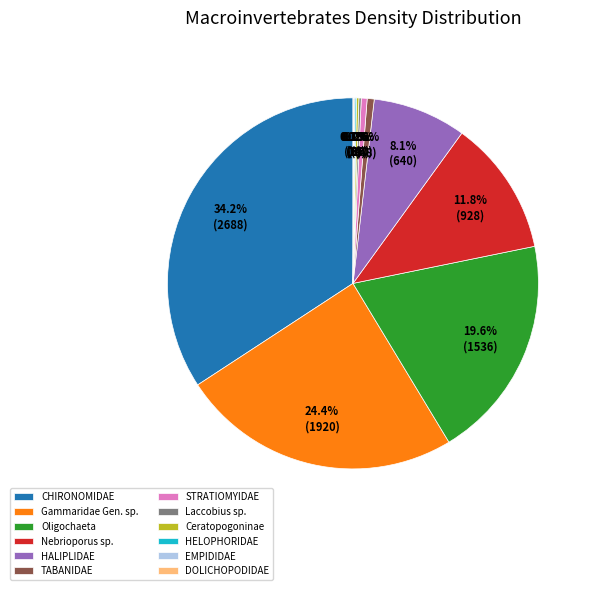

The CHIRONOMIDAE slice represents 26% of the pie. True or false?

False